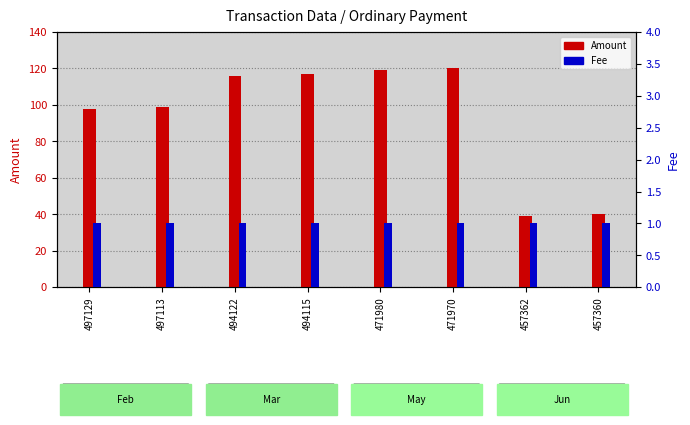

What is the lowest value of the Fee series?

1